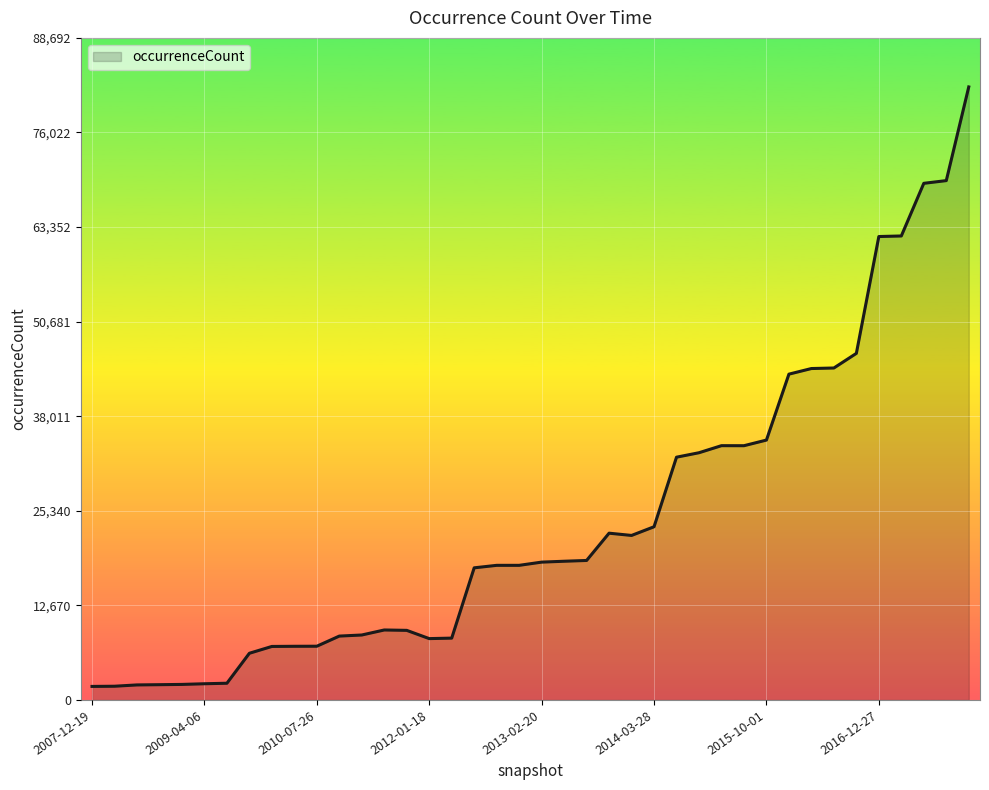

What is the maximum value shown in the chart?

82123